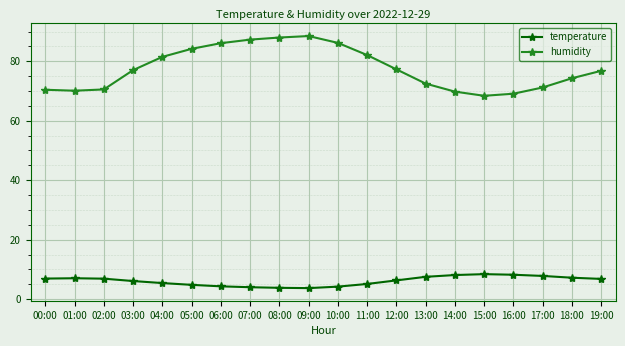

Read the humidity value at 01:00.

70.1